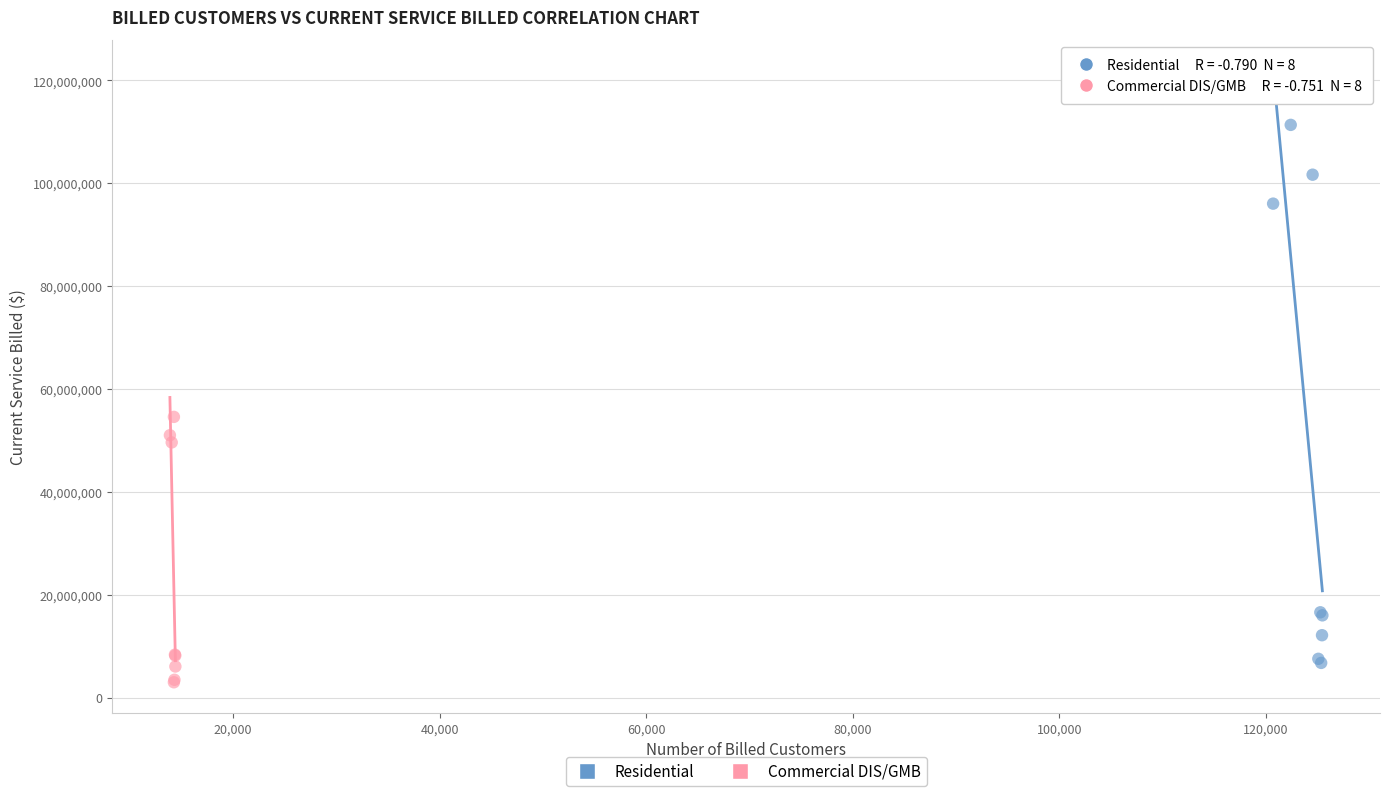

Which series has the widest spread of Y values?

Residential